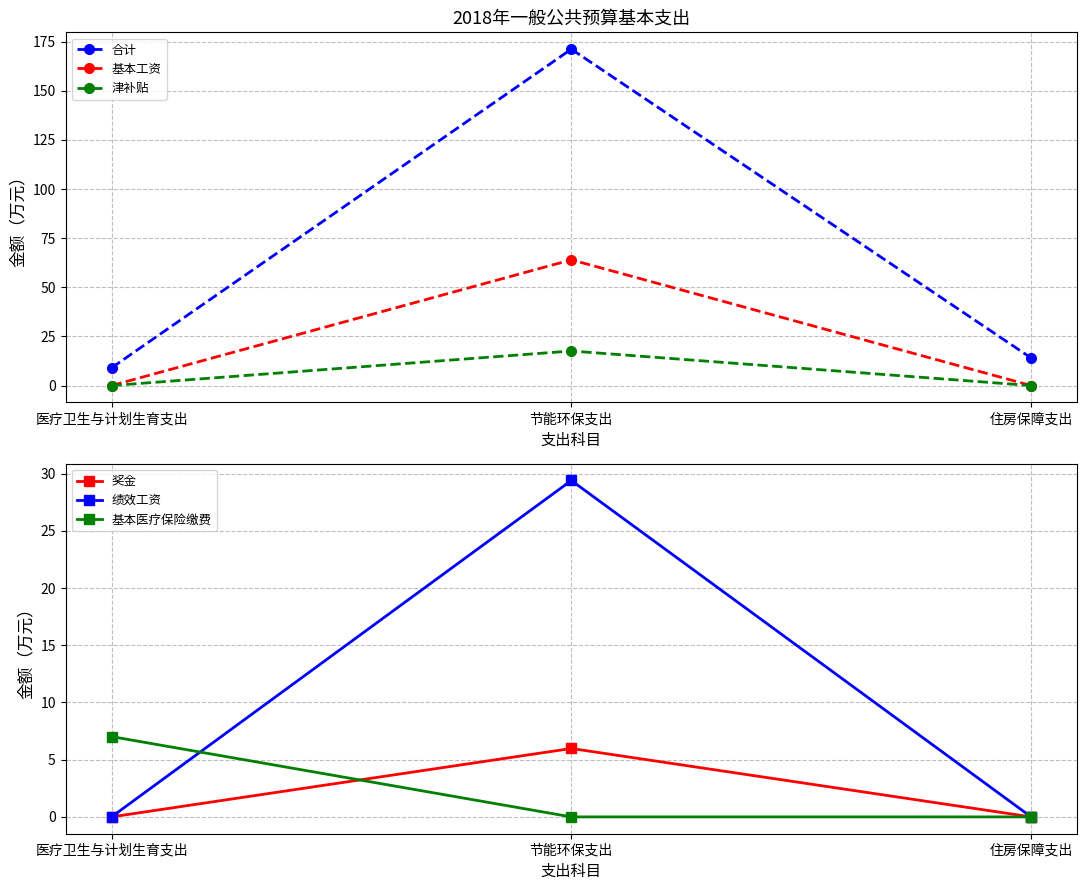

What is the sum of the 合计 values at 医疗卫生与计划生育支出 and 住房保障支出?

23.1